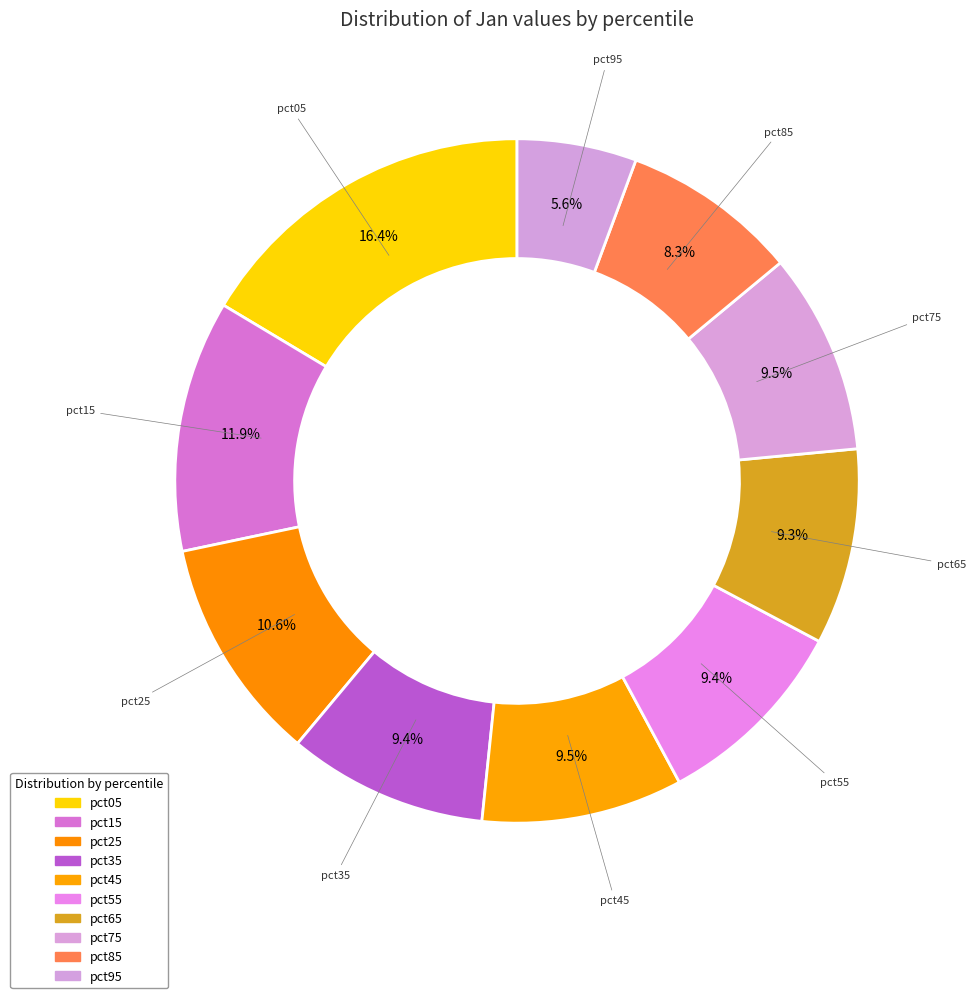

Which category has the biggest portion of the pie?

pct05